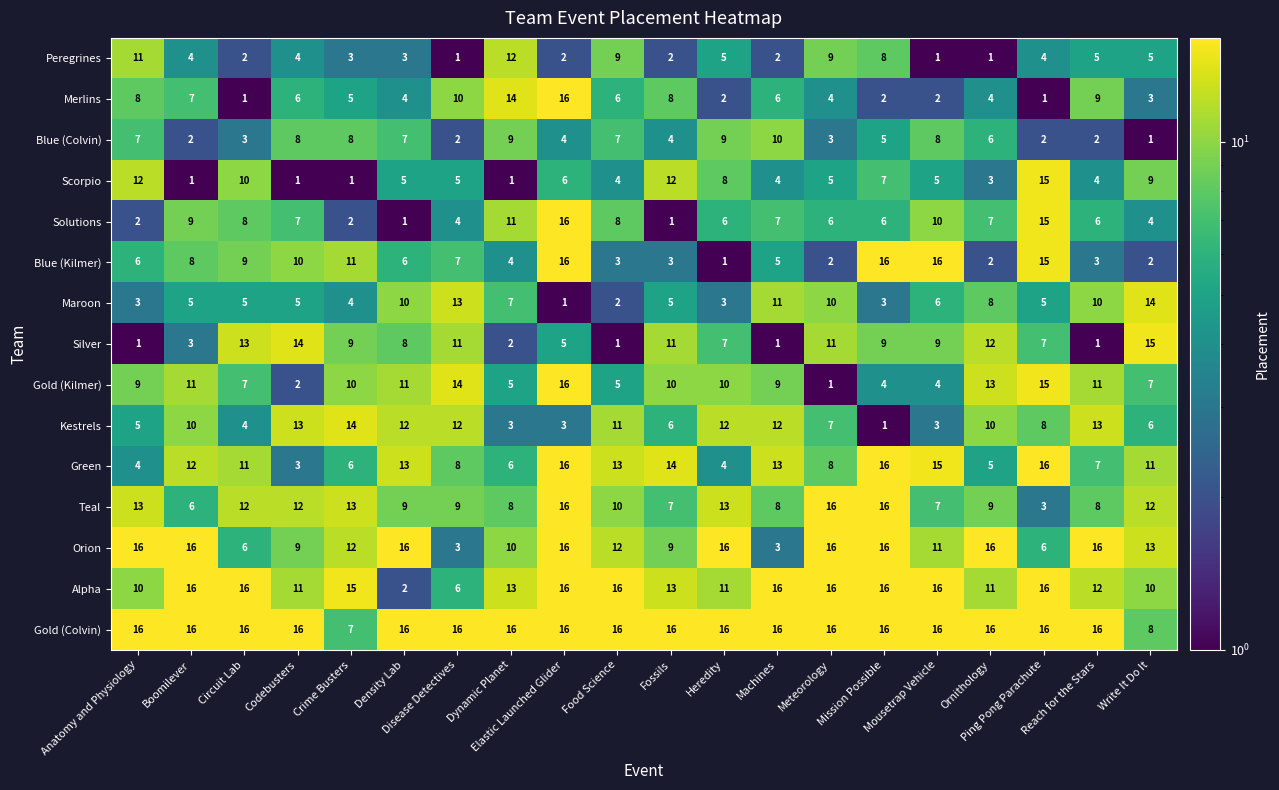

What is the total value across all series at Crime Busters?

120